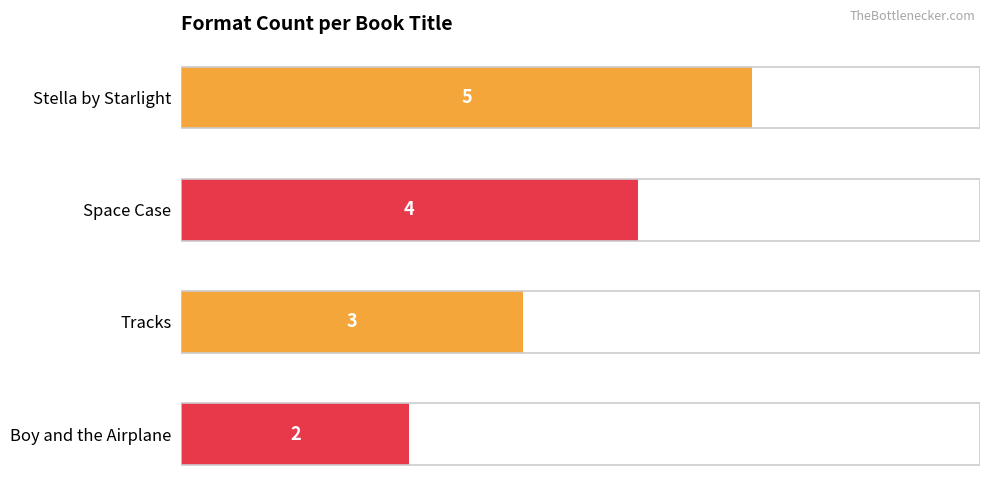

What is the difference between the maximum and minimum values?

3